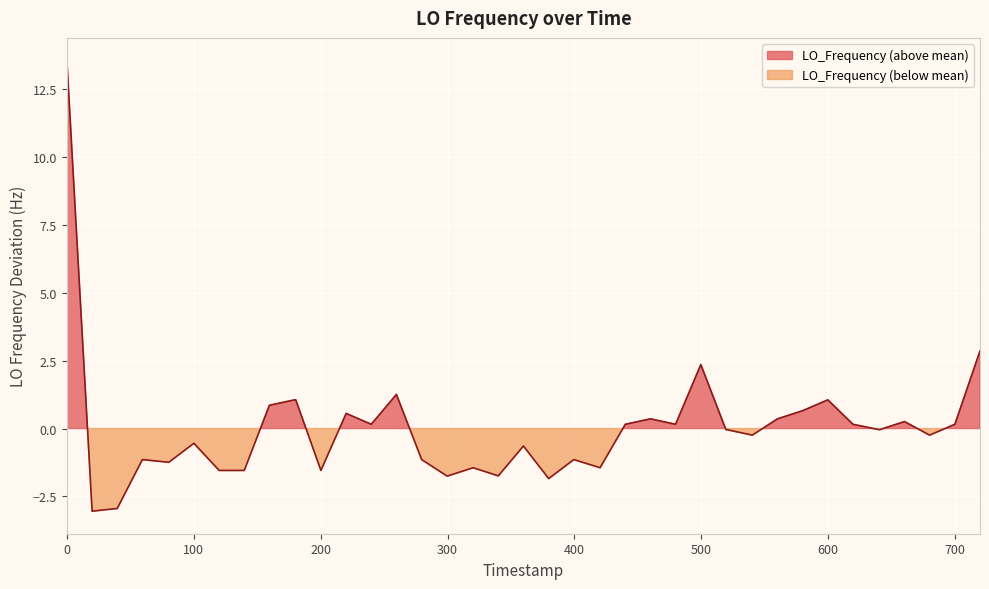

How many interior local peaks (higher than both neighbors) does the data have?

11